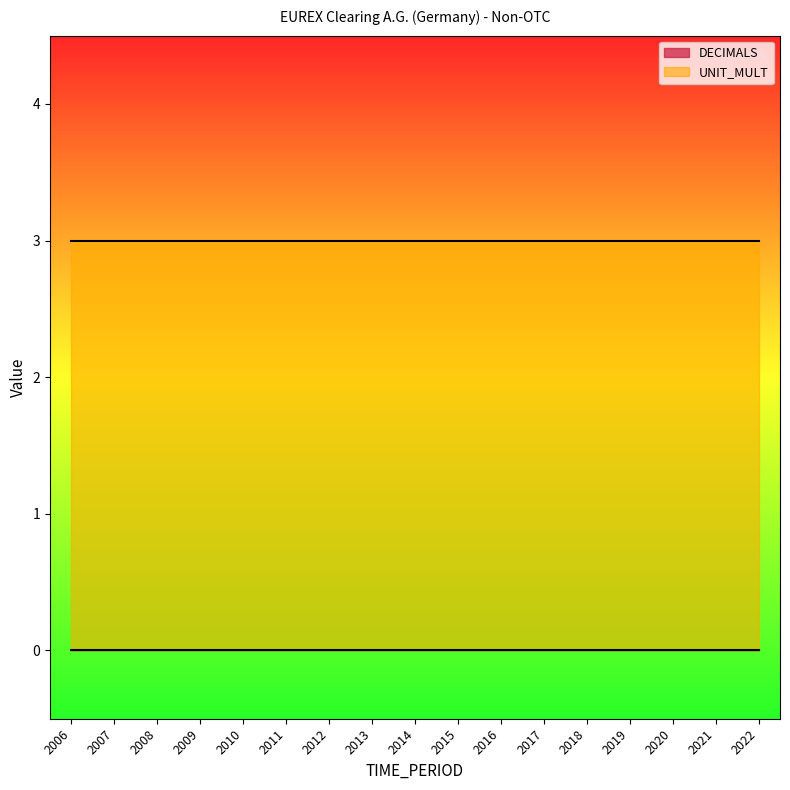

True or false: UNIT_MULT and DECIMALS intersect in this chart.

False